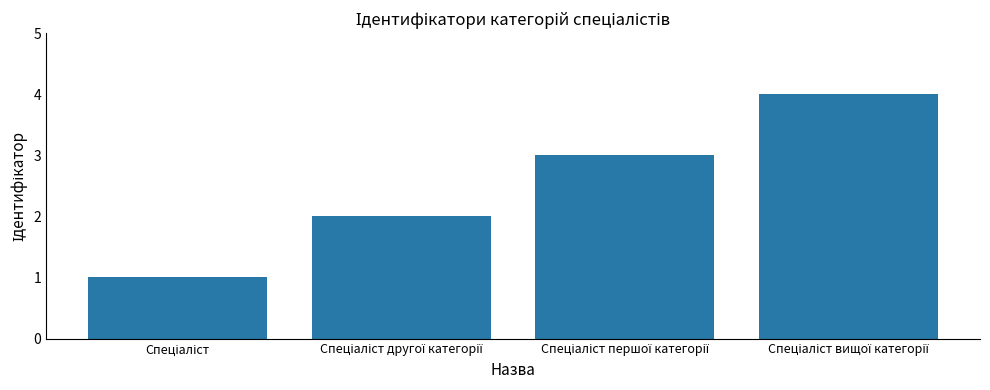

What is the maximum value shown in the chart?

4